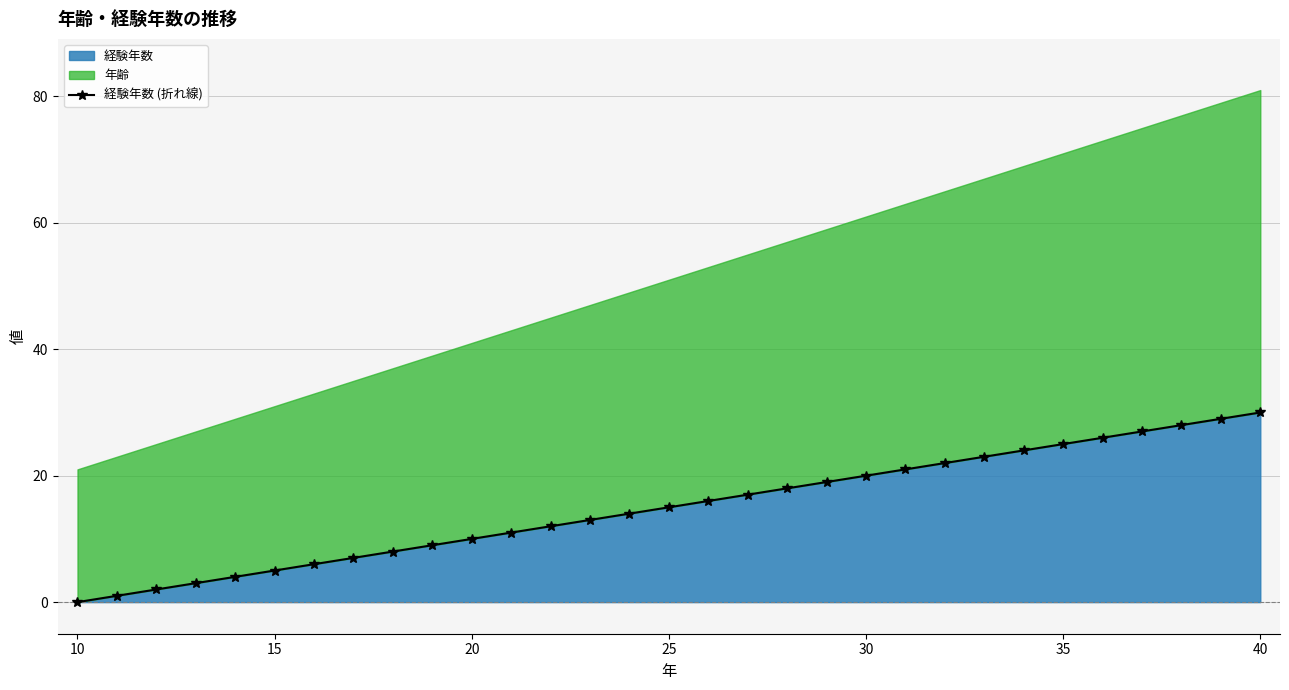

Reading left to right, what are all the values shown in this chart?

0	1	2	3	4	5	6	7	8	9	10	11	12	13	14	15	16	17	18	19	20	21	22	23	24	25	26	27	28	29	30